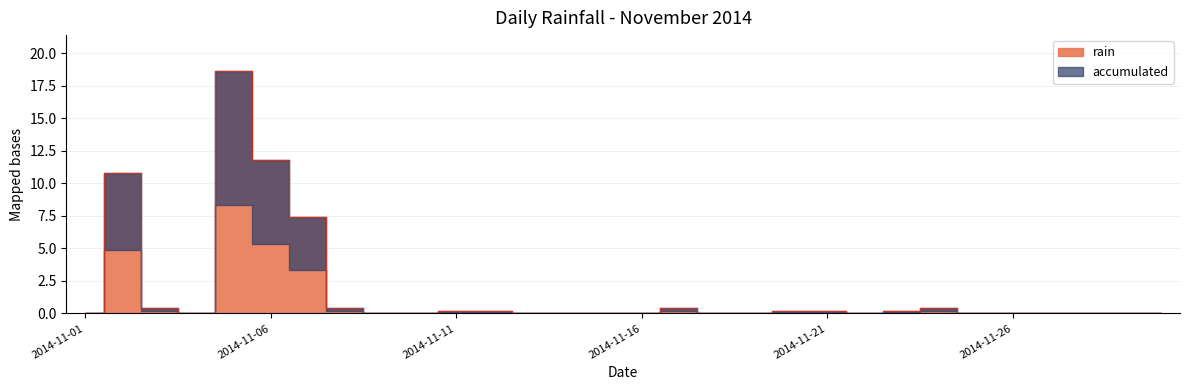

What is the change in value from 2014-11-21 to 2014-11-30?

-0.2